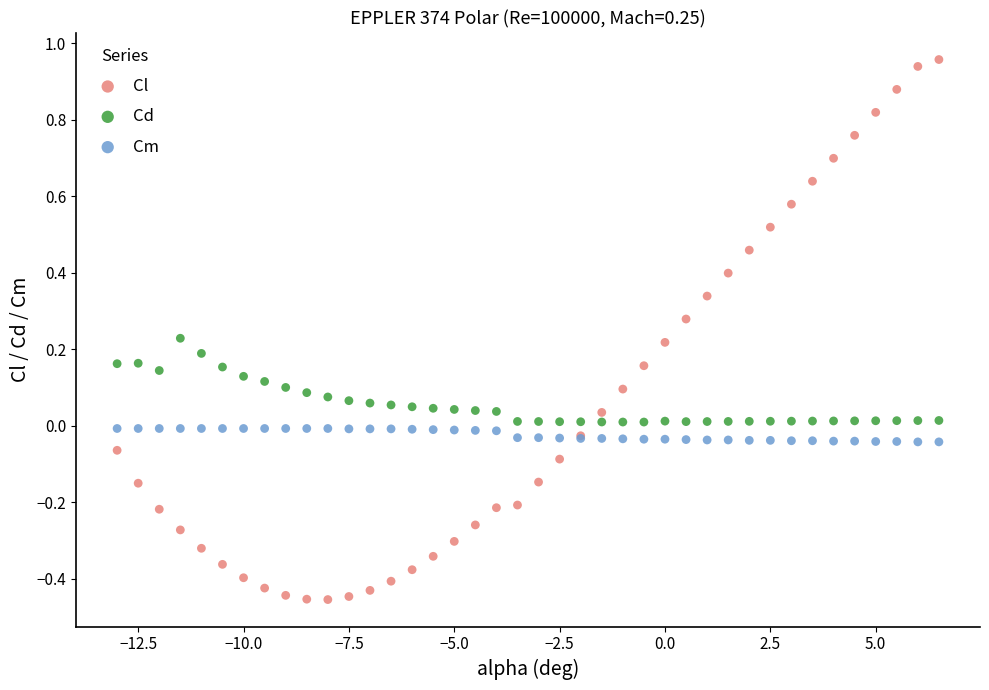

Which series contains the lowest Y value?

Cl